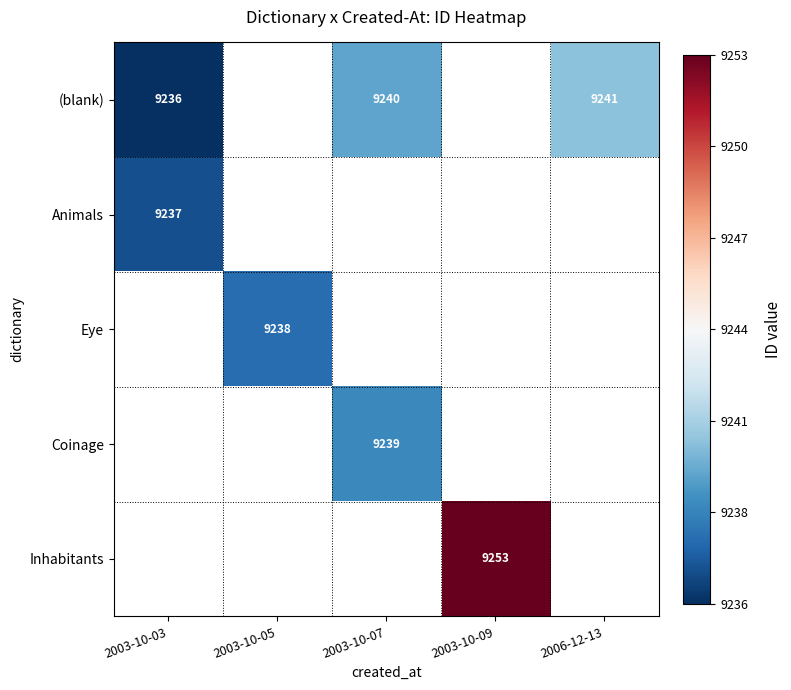

Read the Inhabitants value at 2003-10-09.

9253.0